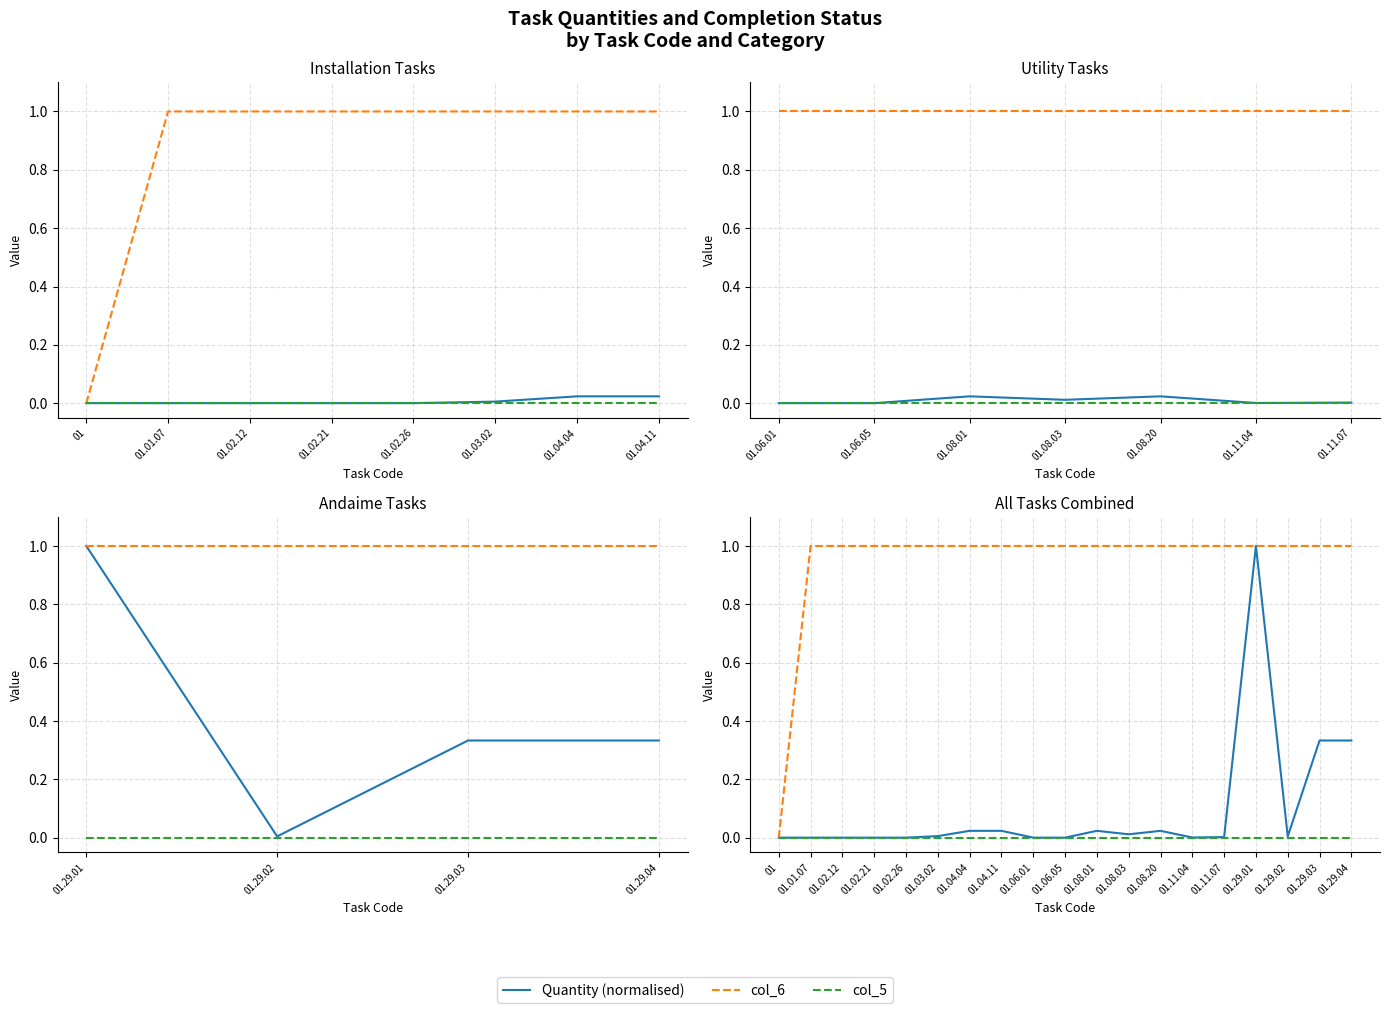

Count the number of categories in the chart.

19